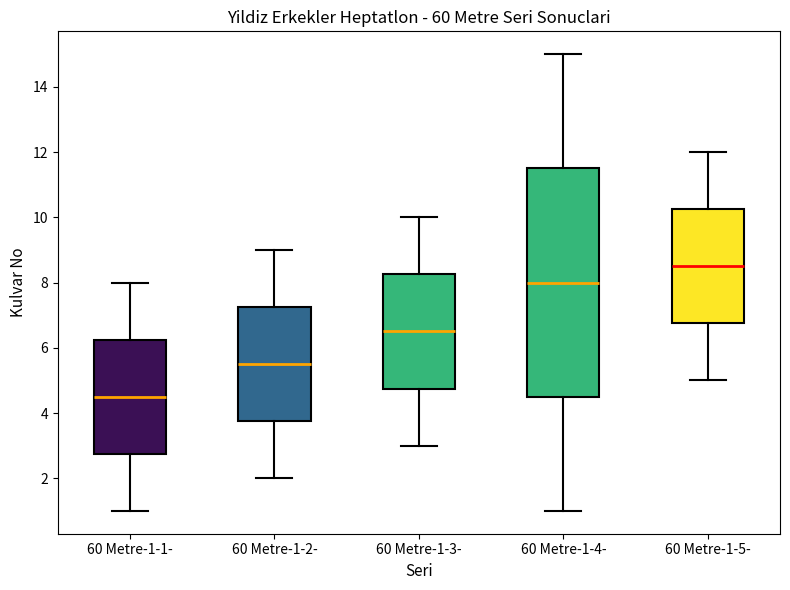

Reading left to right, transcribe this box plot: for each box, give where its median line is, the range the box spans, and where its two whiskers end, as read against the y-axis. The values are not printed on the chart, so give them approximately, as read against the axis.

60 Metre-1-1-: median 4.6, box 2.8 to 6.2, whiskers 1.0 to 8.0
60 Metre-1-2-: median 5.6, box 3.8 to 7.2, whiskers 2.0 to 9.0
60 Metre-1-3-: median 6.6, box 4.8 to 8.2, whiskers 3.0 to 10.0
60 Metre-1-4-: median 8.0, box 4.6 to 11.6, whiskers 1.0 to 15.0
60 Metre-1-5-: median 8.6, box 6.8 to 10.2, whiskers 5.0 to 12.0